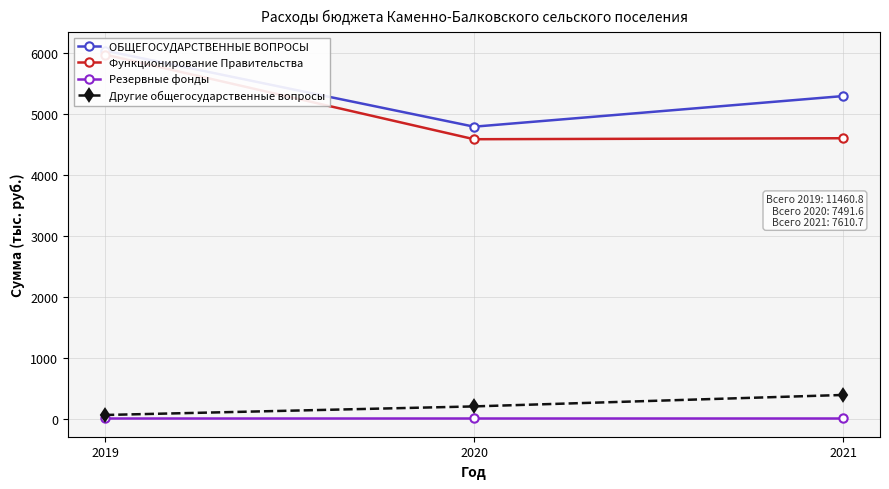

Is it true that ОБЩЕГОСУДАРСТВЕННЫЕ ВОПРОСЫ equals 7678.5 at 2020?

False